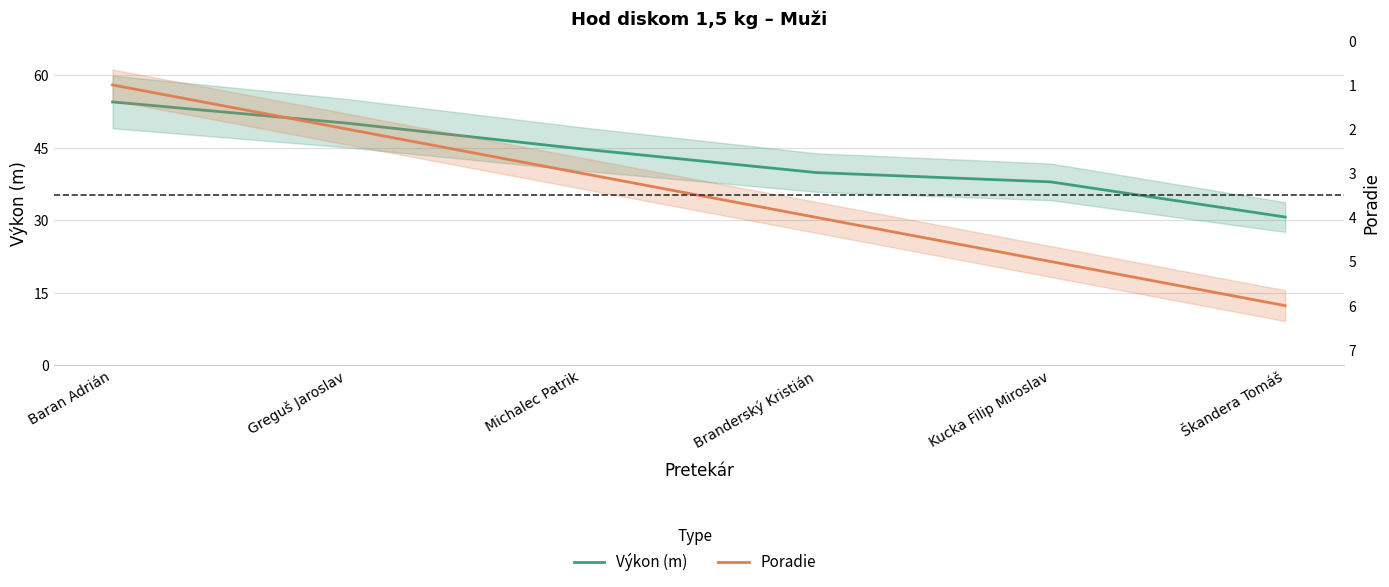

Does the chart display data point markers on the line(s)?

No